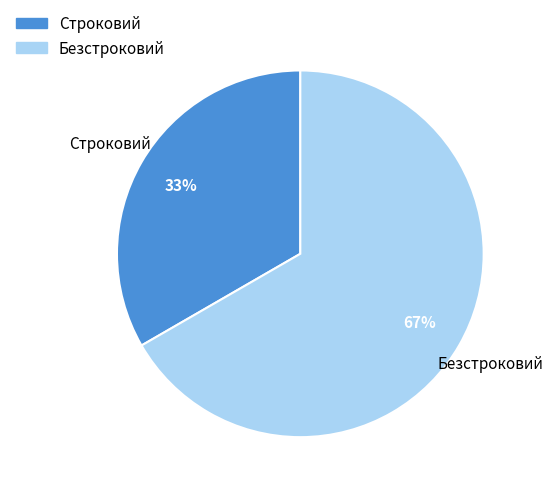

To the nearest percent, what percentage of the pie is Безстроковий?

67%